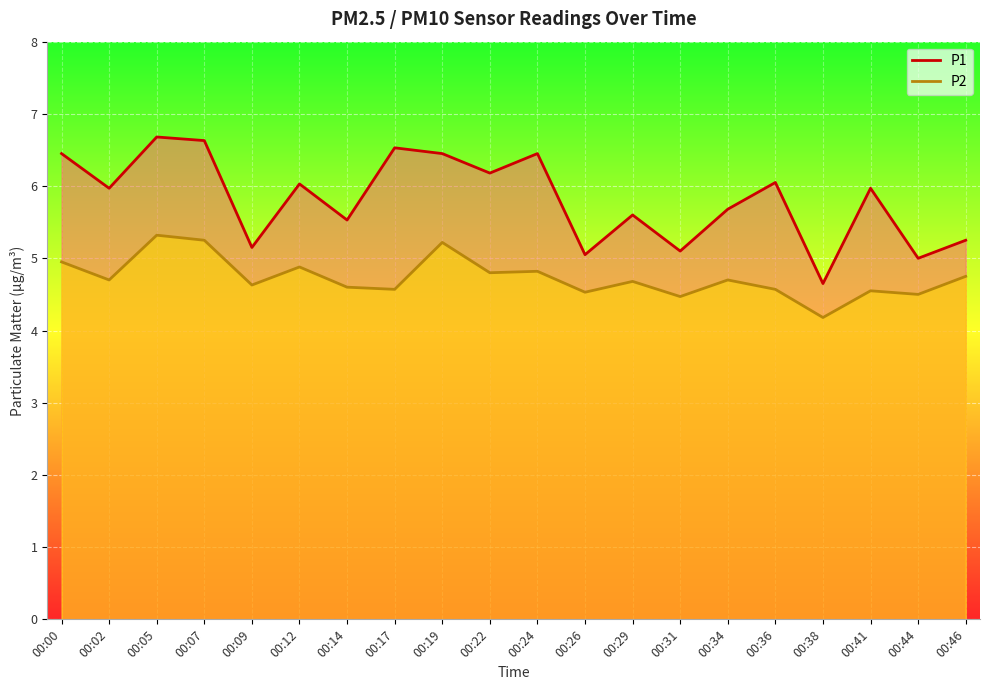

How many interior local valleys does the P2 series have?

8